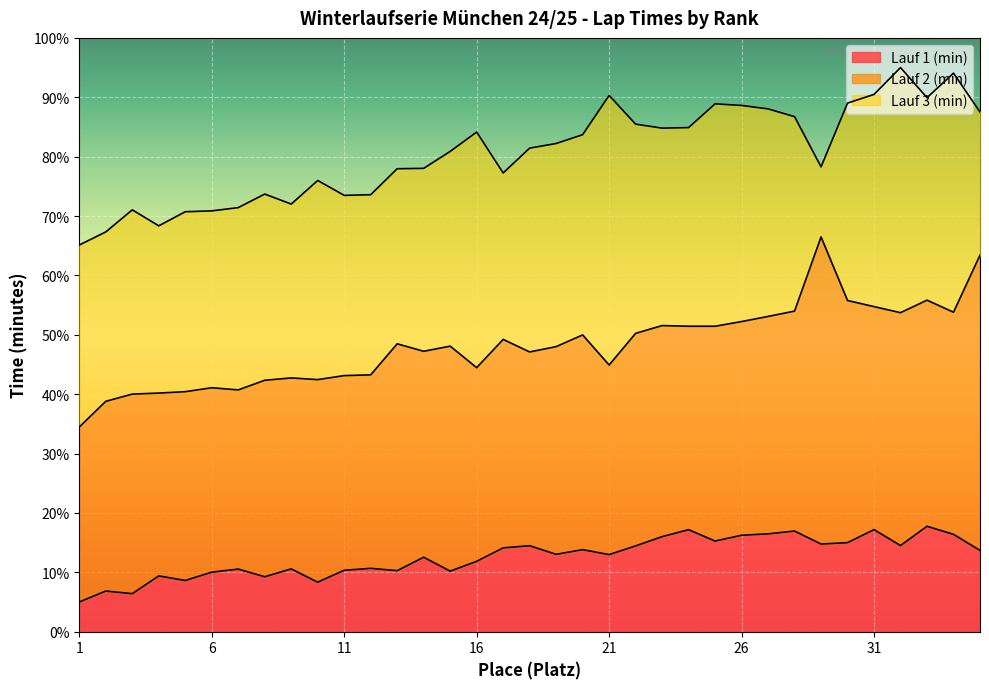

Rank the series by their maximum value, from highest to lowest.

Lauf 3 (min), Lauf 2 (min), Lauf 1 (min)